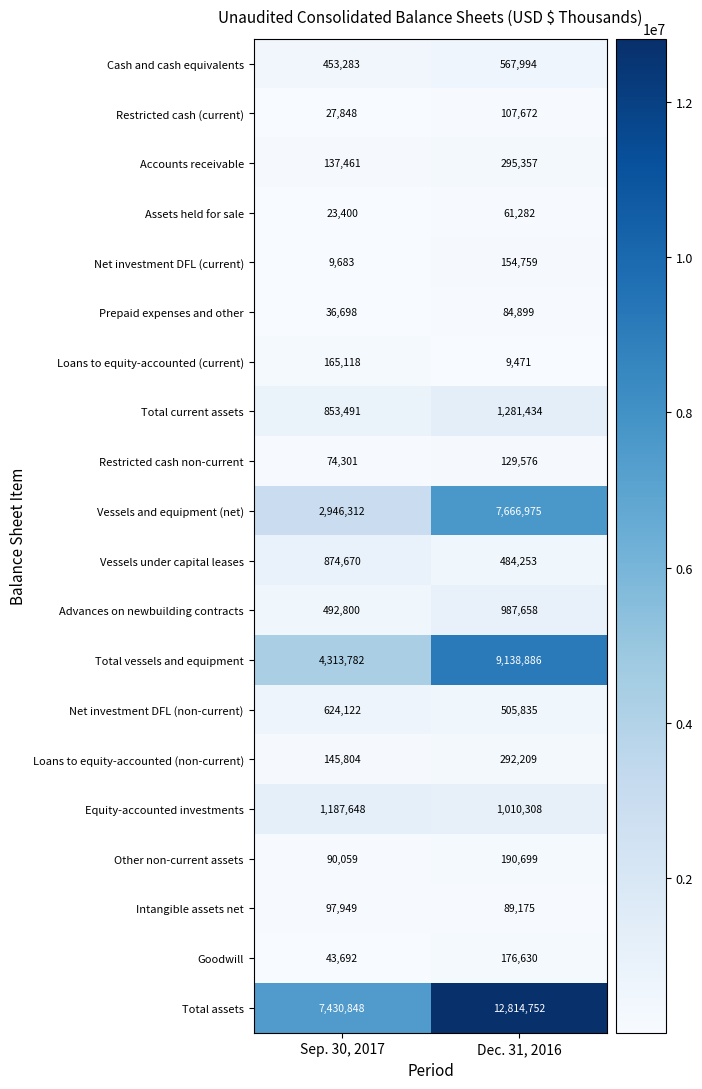

Is it true that Net investment DFL (current) equals 154759 at Dec. 31, 2016?

True